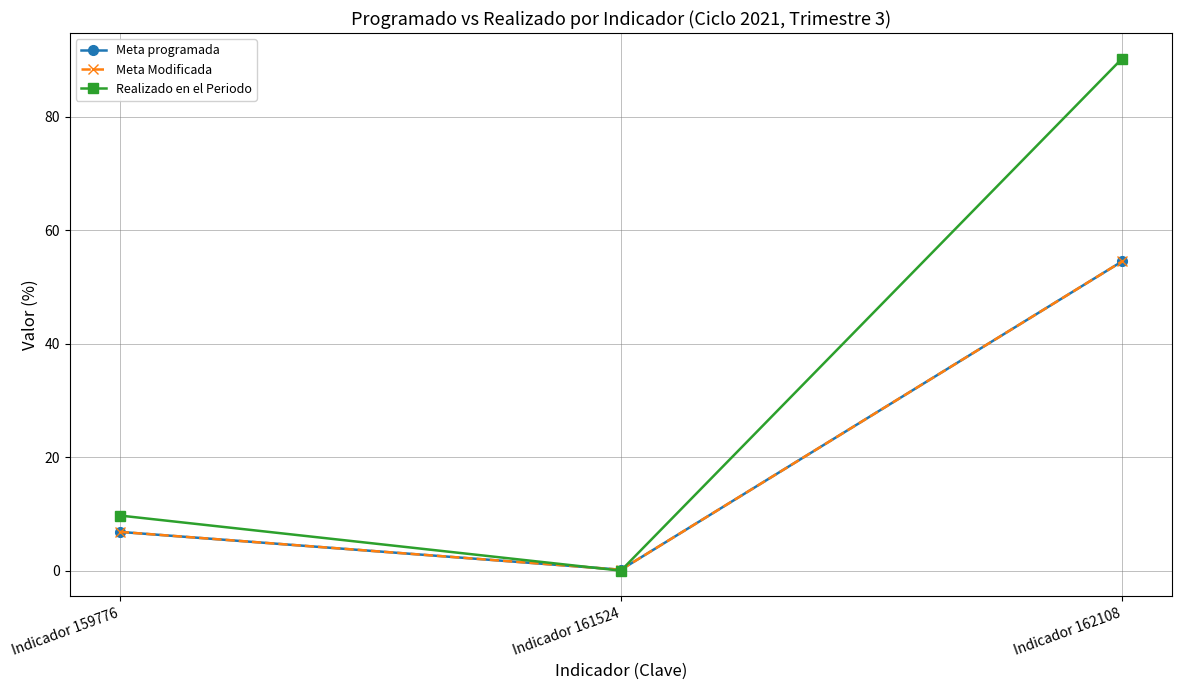

Is this an area chart (filled region under the line)?

No